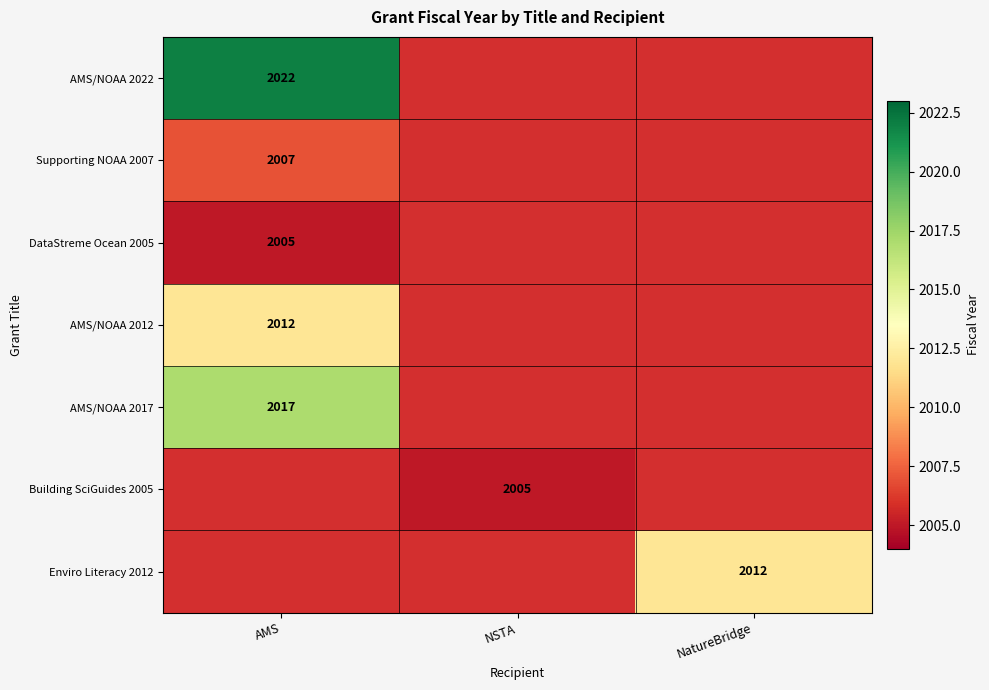

True or false: Building SciGuides 2005 has a value of 2005 at NSTA.

True